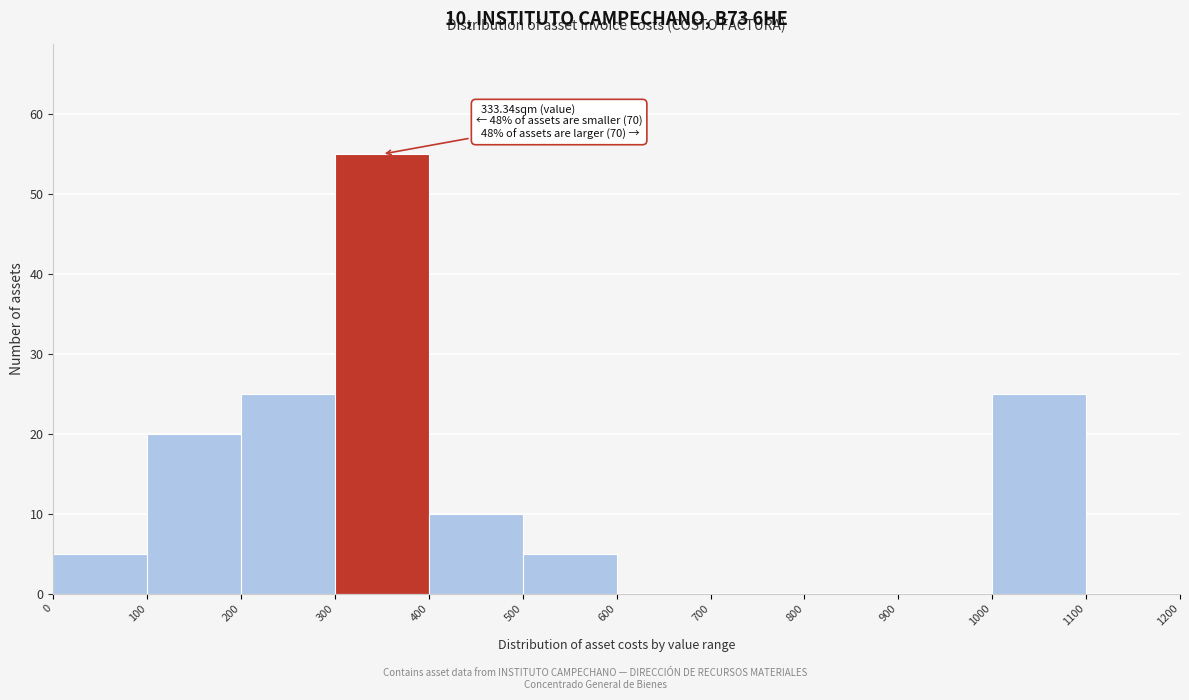

Which range on the x-axis has the tallest bar?

300 to 400